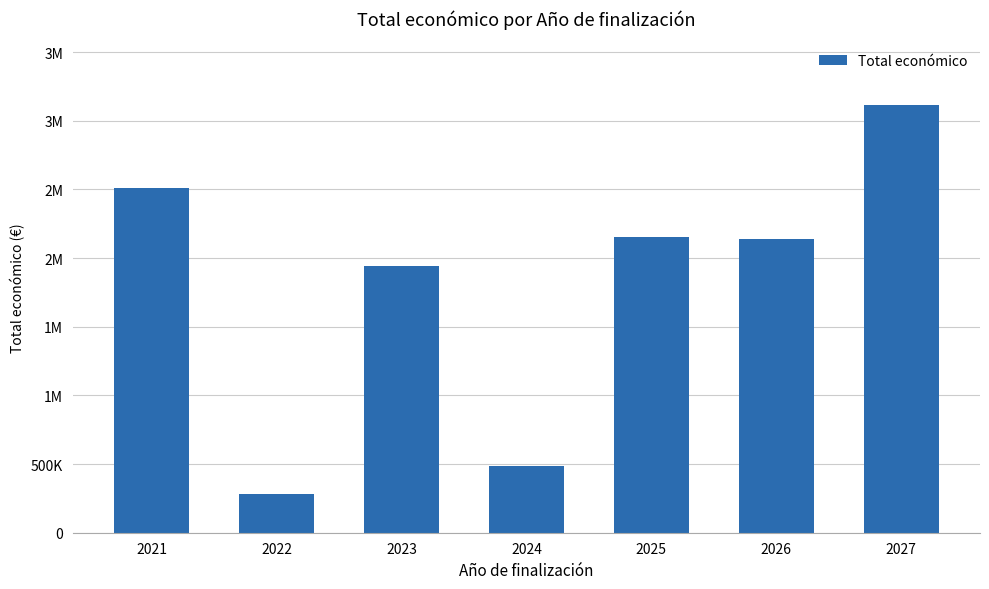

Are the bars horizontal?

No